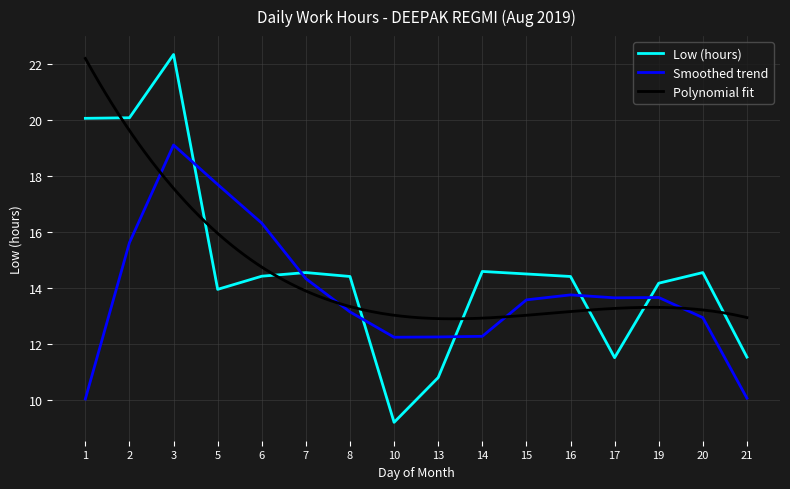

The value at 5 is 13.9. True or false?

True